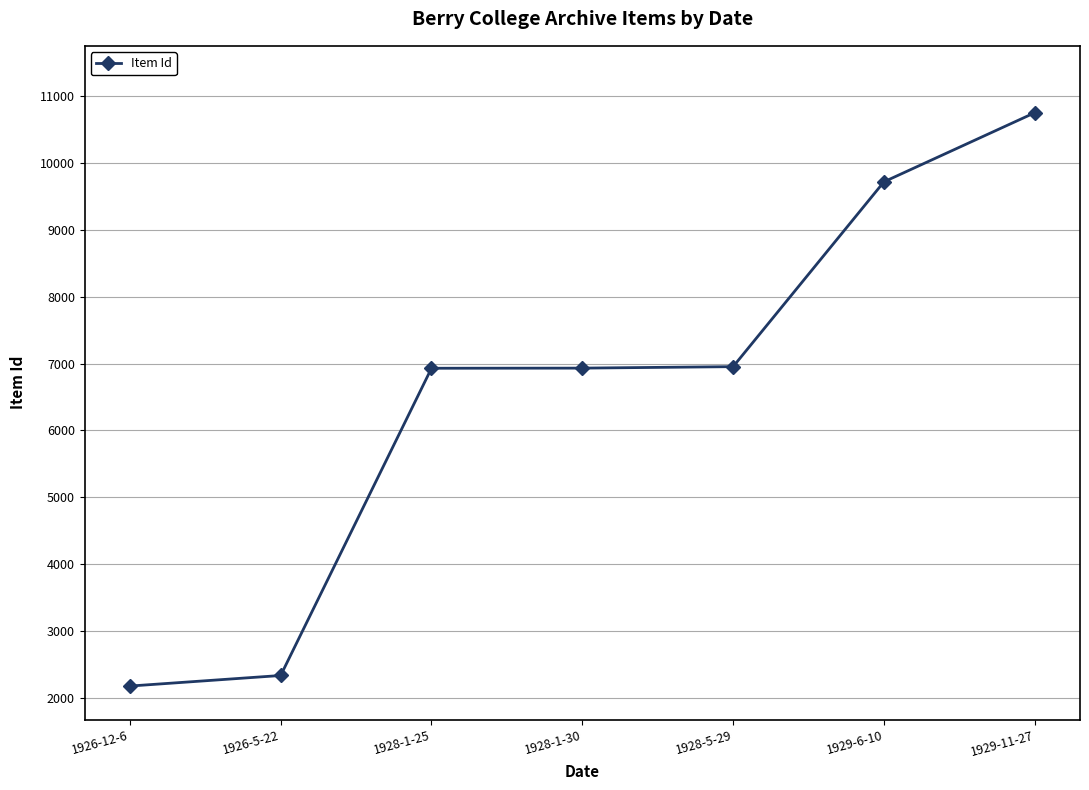

What is the difference between the values at 1929-6-10 and 1928-1-25?

2787